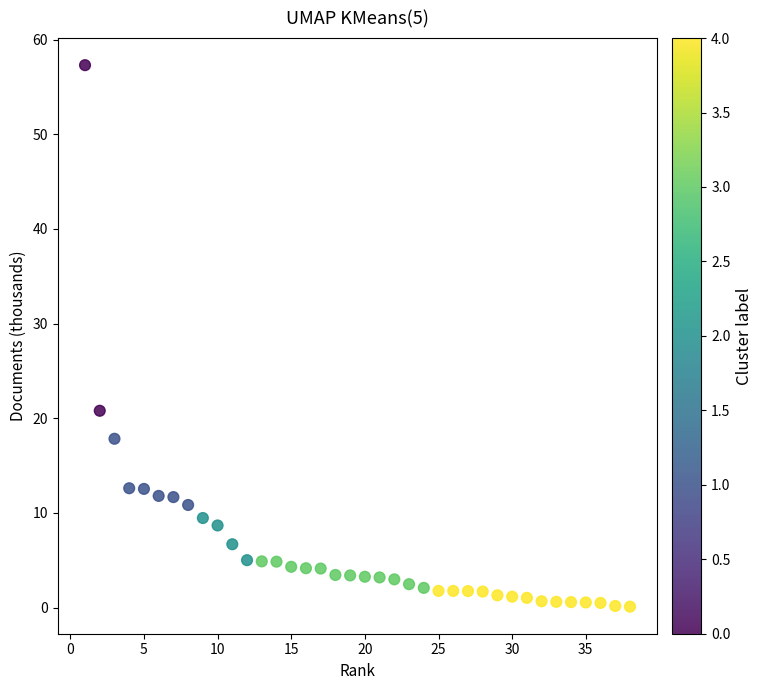

What Y value in the scatter plot is closest to 28?

20.8